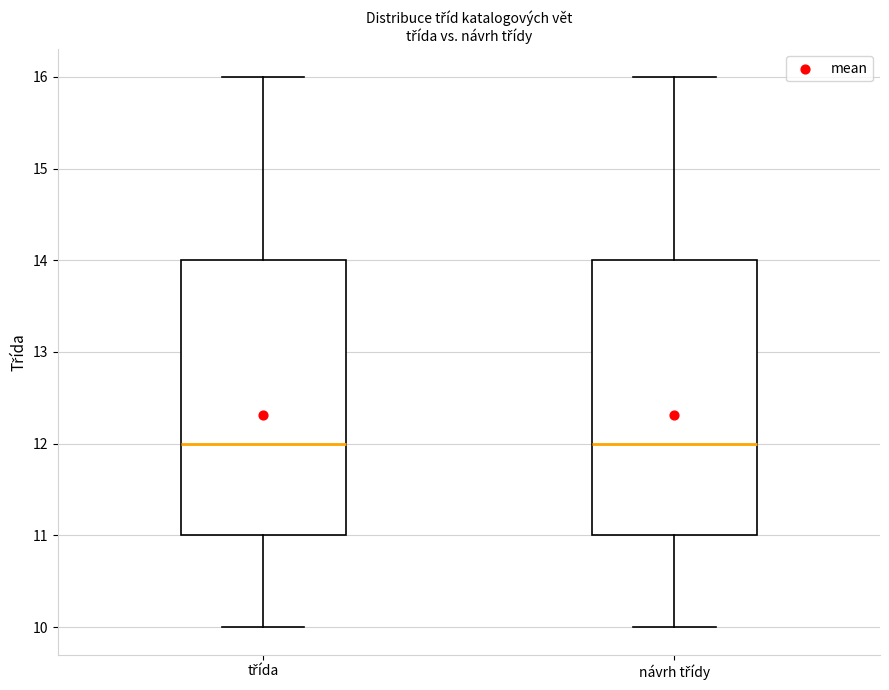

Reading left to right, read every box against the y-axis: the position of its median line, the range the box covers, and the ends of its whiskers. The values are not printed on the chart, so give them approximately, as read against the axis.

třída: median 12, box 11 to 14, whiskers 10 to 16
návrh třídy: median 12, box 11 to 14, whiskers 10 to 16